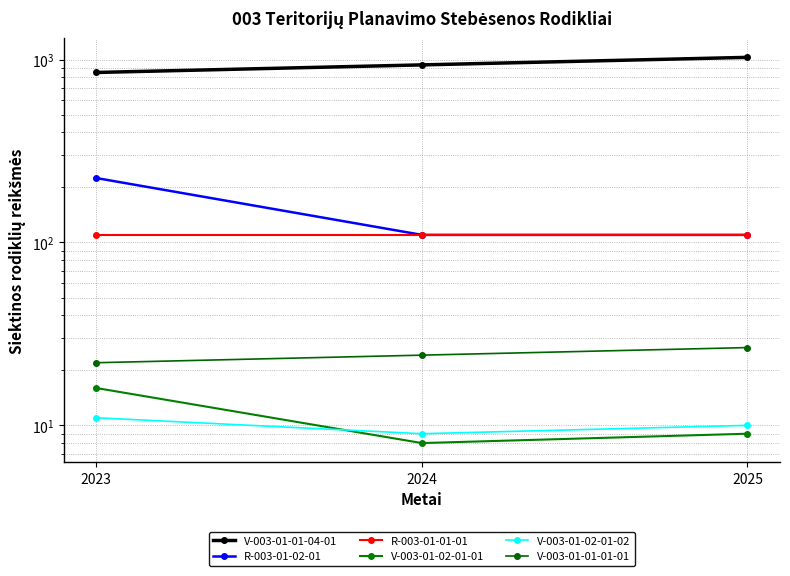

Reading left to right, what are all the values shown in this chart?

V-003-01-01-04-01: 850.0	935.0	1028.0
R-003-01-02-01: 225.0	110.0	110.0
R-003-01-01-01: 110.0	110.0	110.0
V-003-01-02-01-01: 16.0	8.0	9.0
V-003-01-02-01-02: 11.0	9.0	10.0
V-003-01-01-01-01: 22.0	24.2	26.6